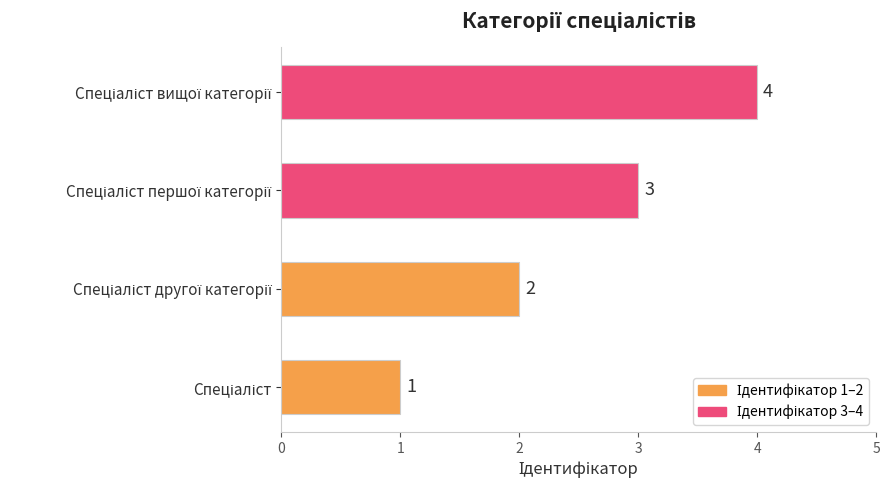

How many series are shown in this chart?

1